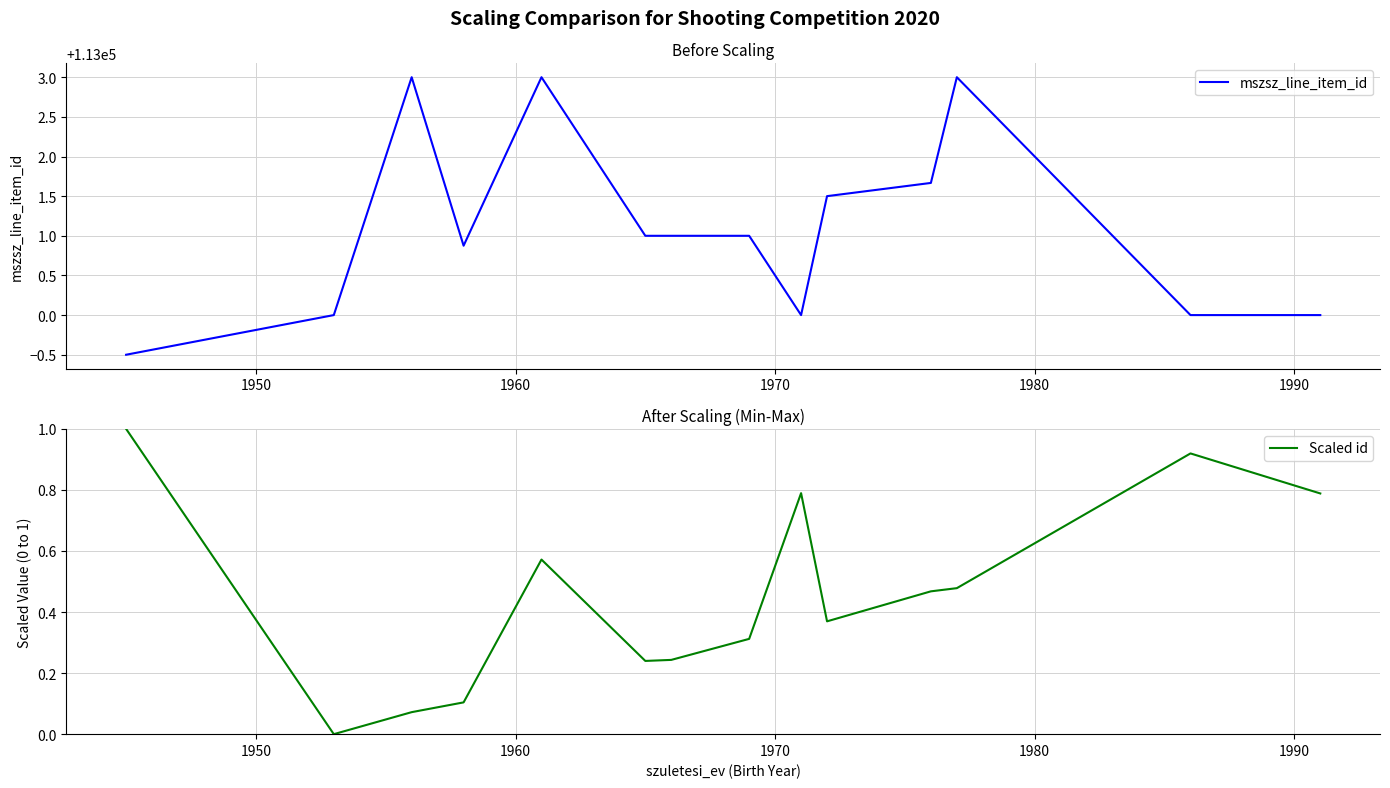

True or false: Scaled id and mszsz_line_item_id cross at least once.

False